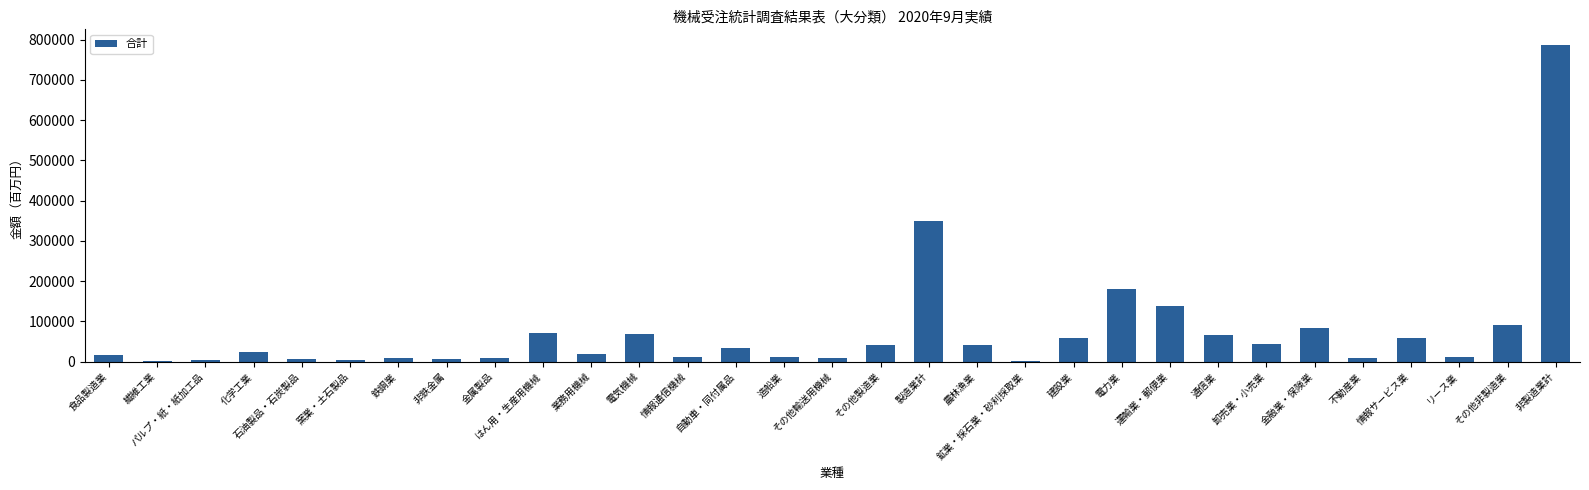

At which label is the value closest to 394320?

製造業計